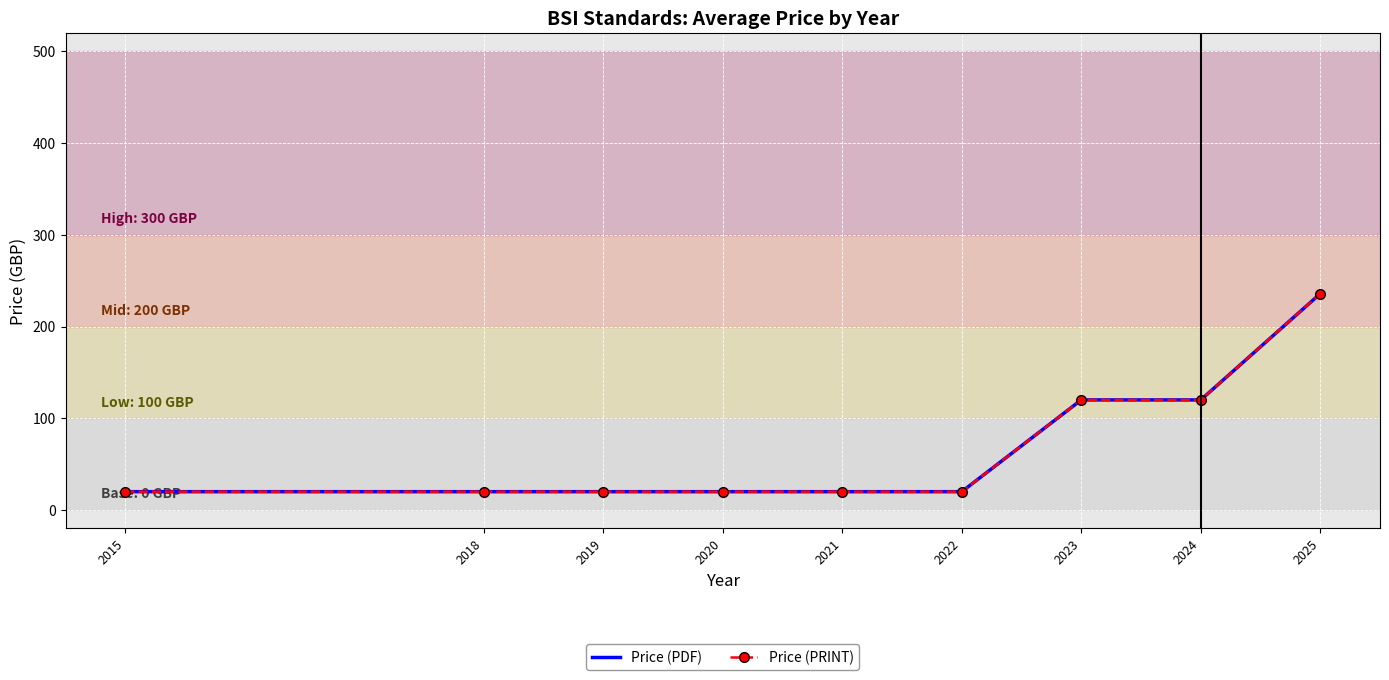

At which label does Price (PRINT) reach its peak?

2025